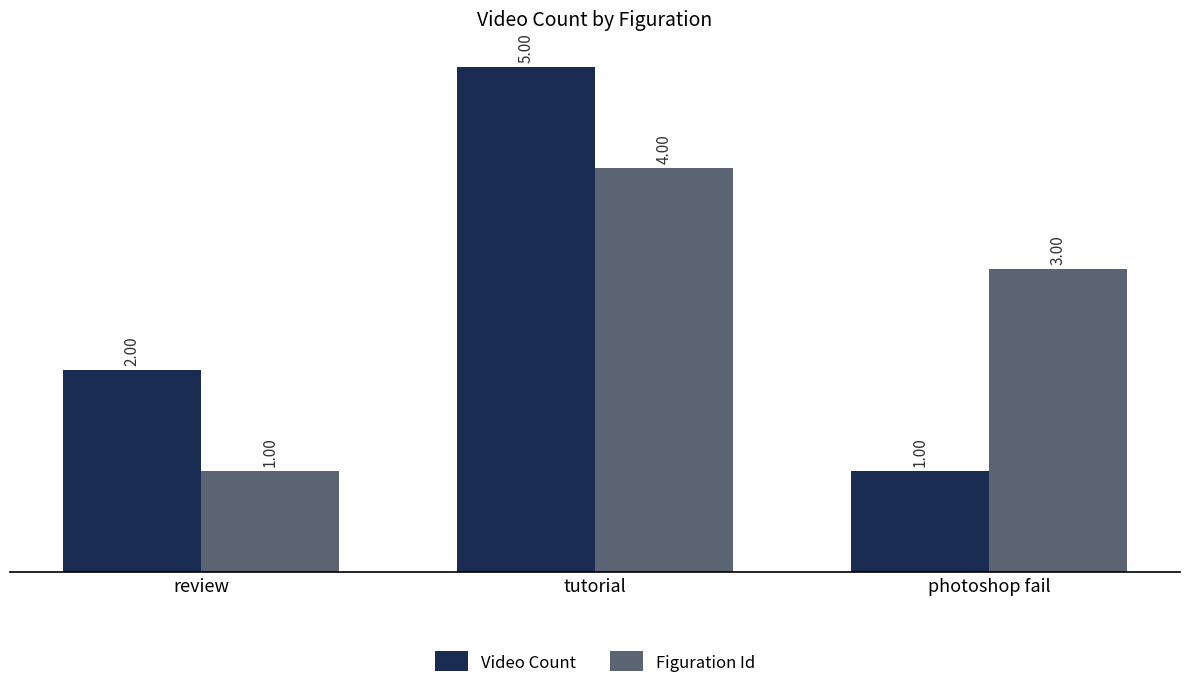

Which series has the largest range (max minus min)?

Video Count